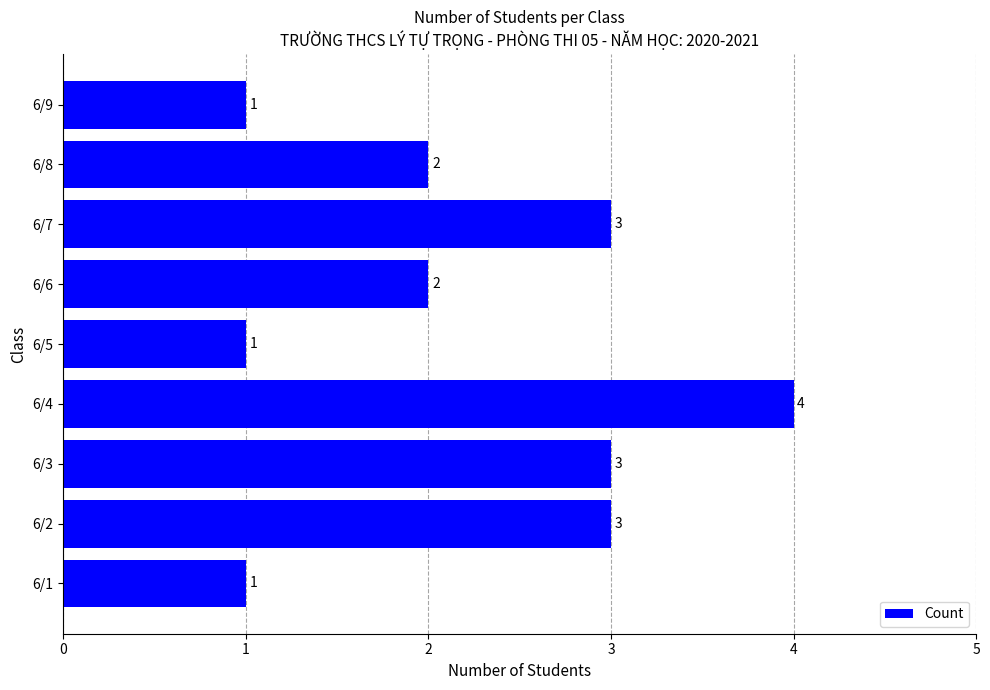

What is the maximum value shown in the chart?

4